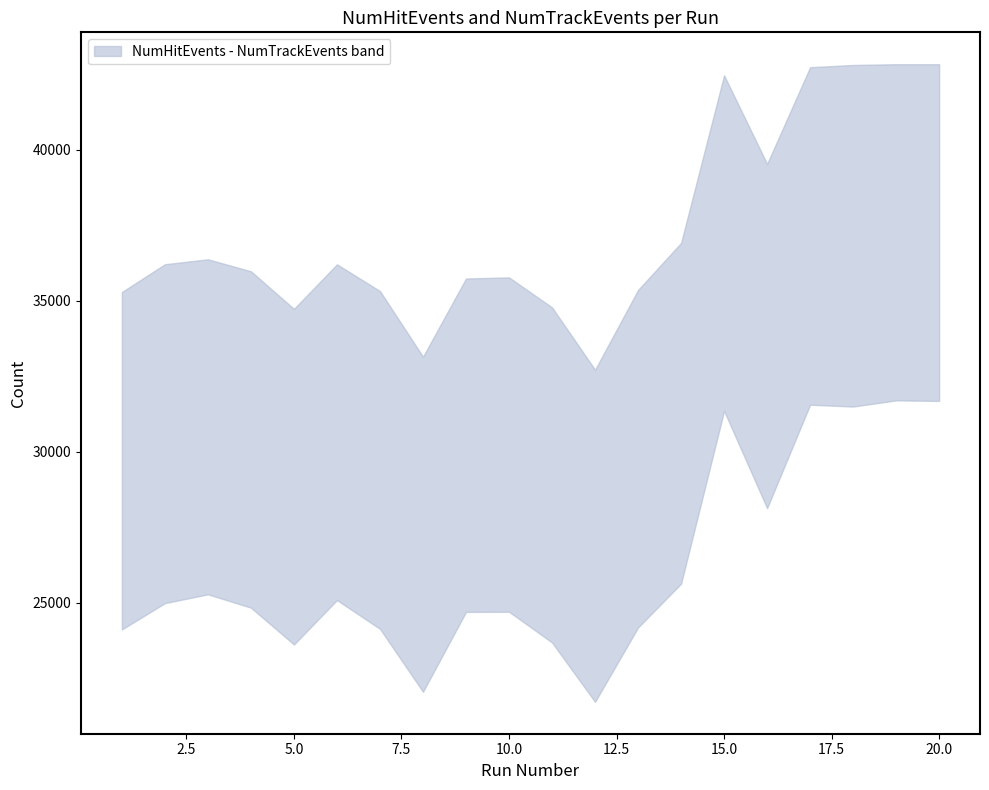

Between 2 and 18, which series saw the biggest shift?

NumHitEvents